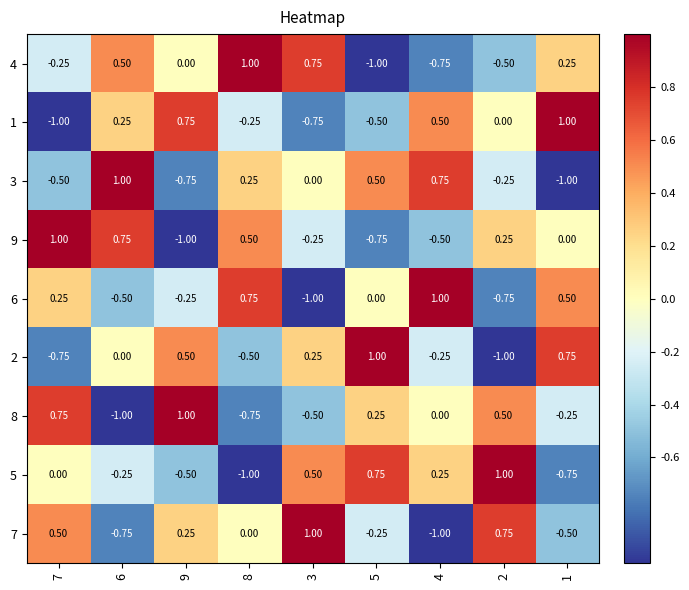

At how many categories does at least one series exceed 0?

9